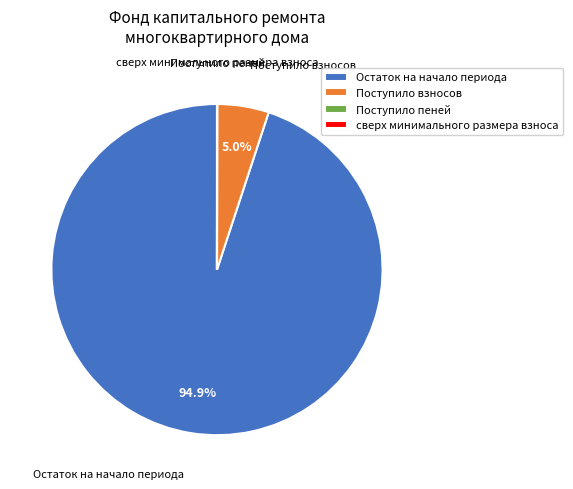

What is the largest slice in the pie chart?

Остаток на начало периода